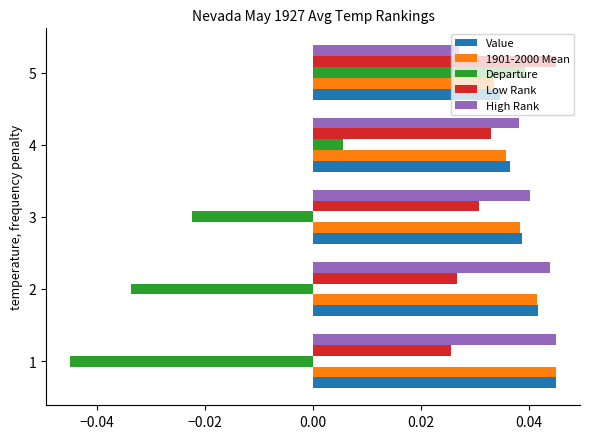

Rank the categories by Low Rank value from highest to lowest.

5, 4, 3, 2, 1